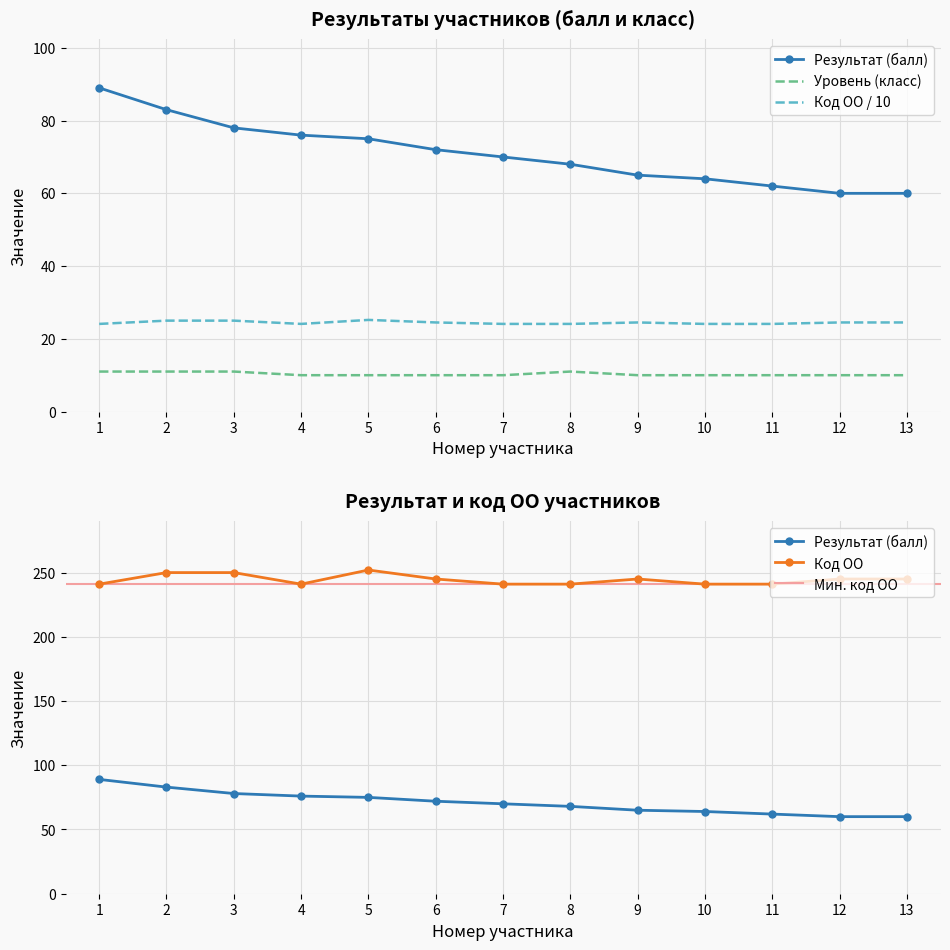

At which category is the sum across all series the highest?

1